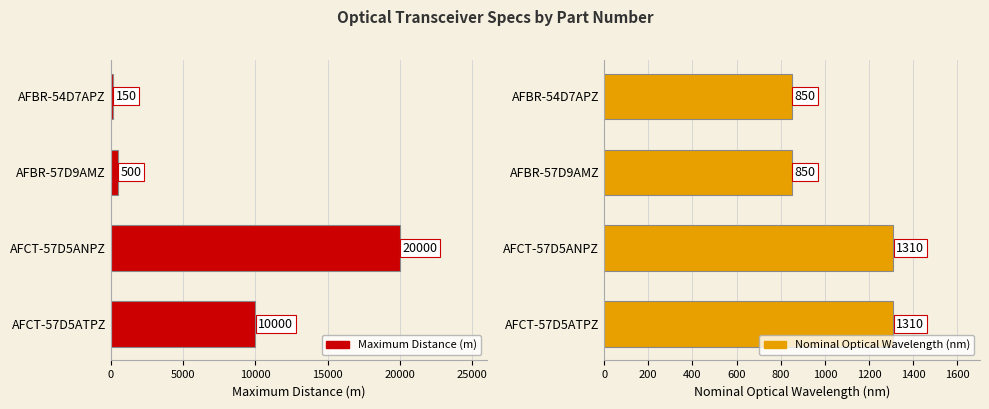

Does the chart contain stacked bars?

No